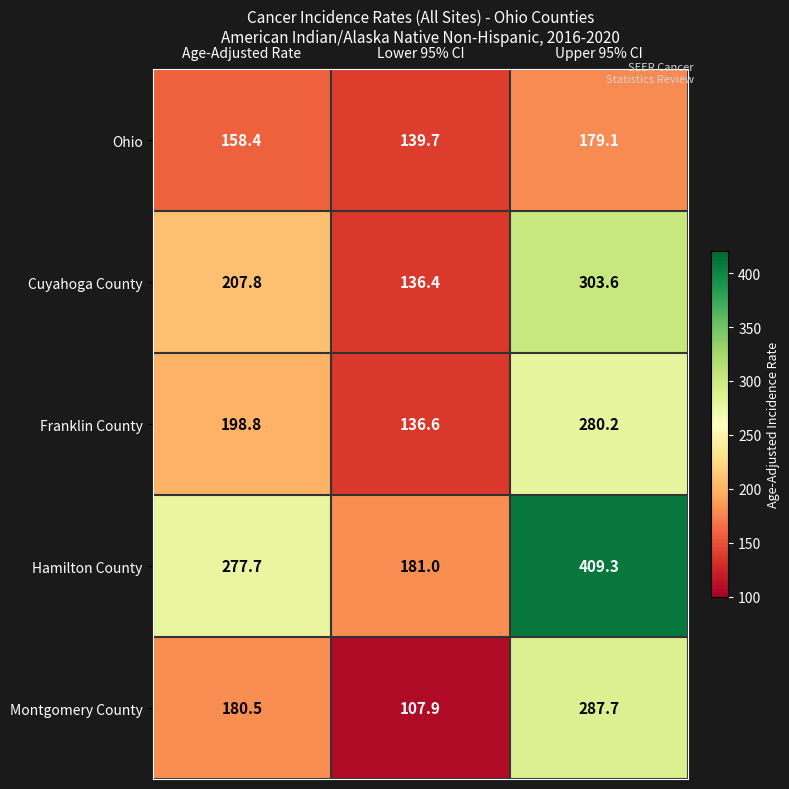

What is the sum of the Ohio values at Upper 95% CI and Lower 95% CI?

318.8